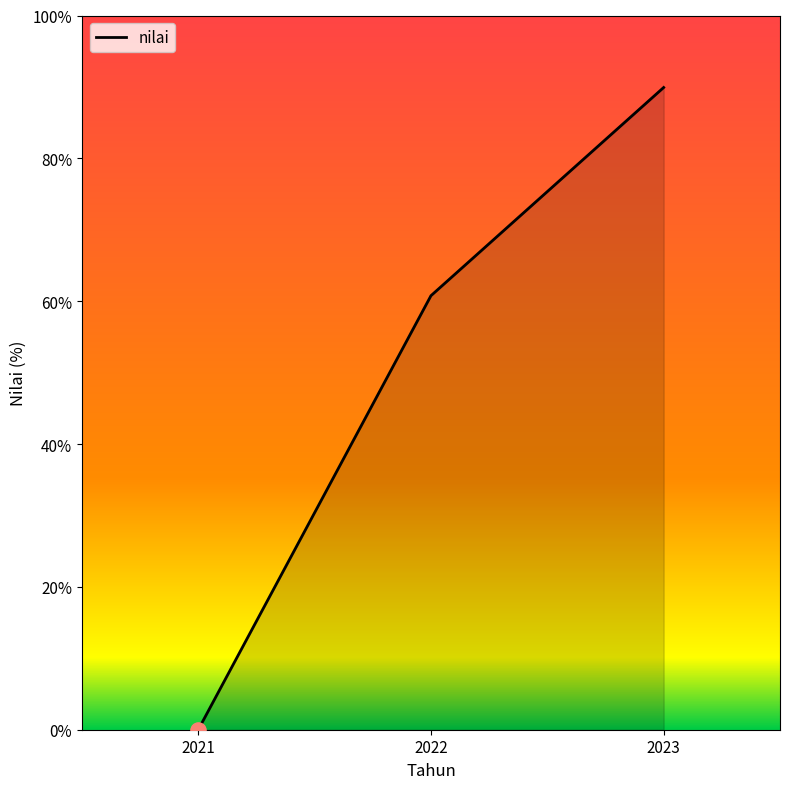

What is the change in value from 2021 to 2022?

+60.8